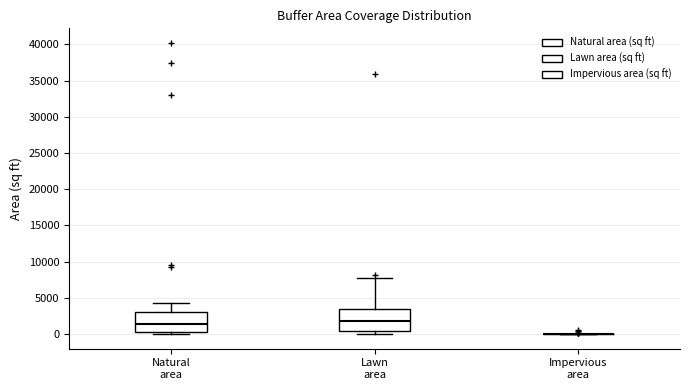

Reading left to right, transcribe this box plot: for each box, give where its median line is, the range the box spans, and where its two whiskers end, as read against the y-axis. The values are not printed on the chart, so give them approximately, as read against the axis.

Natural area: median 1500, box 0 to 3000, whiskers 0 (just below the box's lower edge) to 4500
Lawn area: median 2000, box 500 to 3500, whiskers 0 to 8000
Impervious area: box collapsed to a line at 0, whiskers 0 to 0